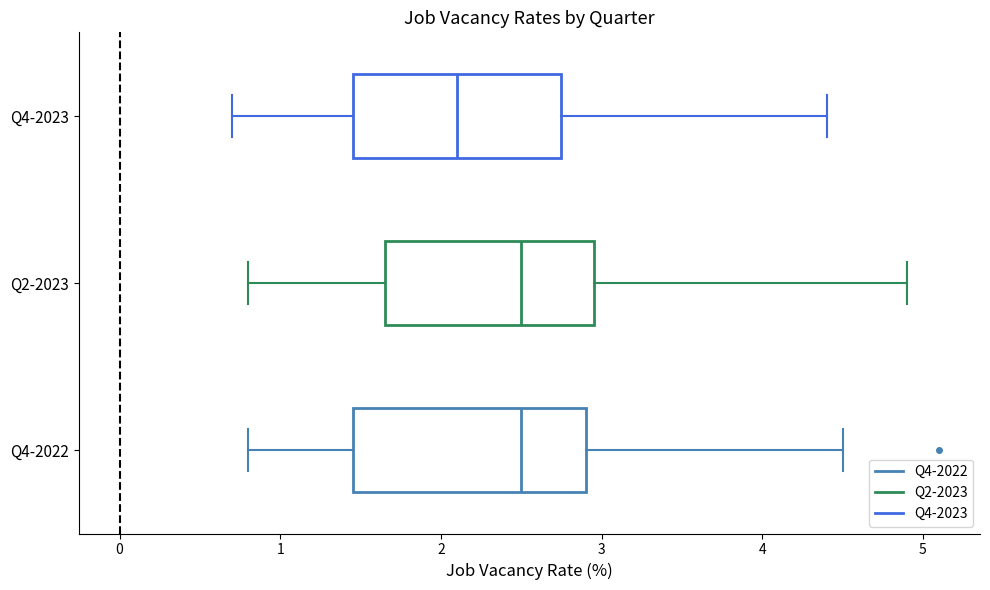

Where does the left whisker of the box for Q2-2023 end on the x-axis? The values are not printed on the chart, so give them approximately, as read against the axis.

0.8